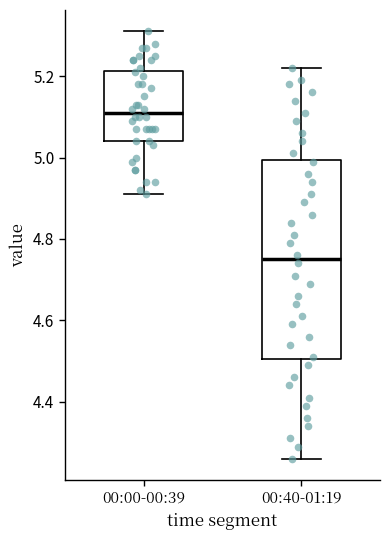

Which box's median line is the lowest?

00:40-01:19